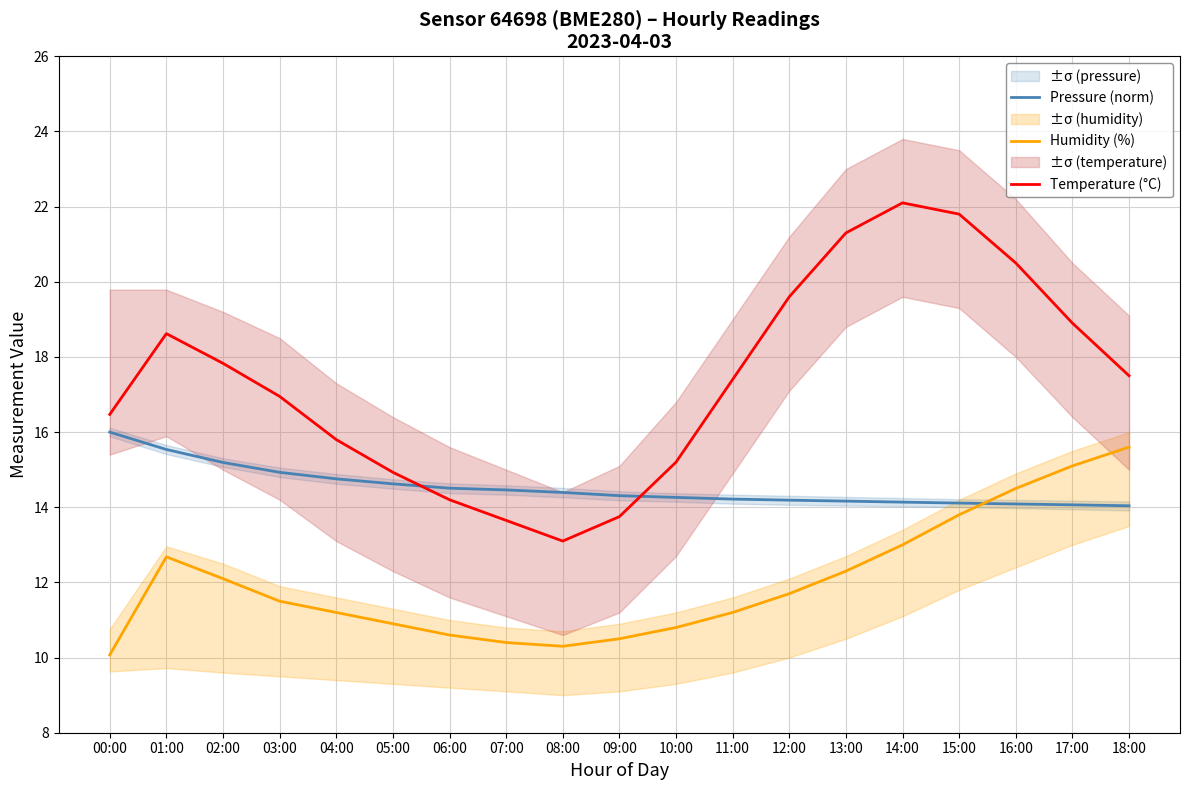

What is the average value of the Temperature (°C) series?

17.3